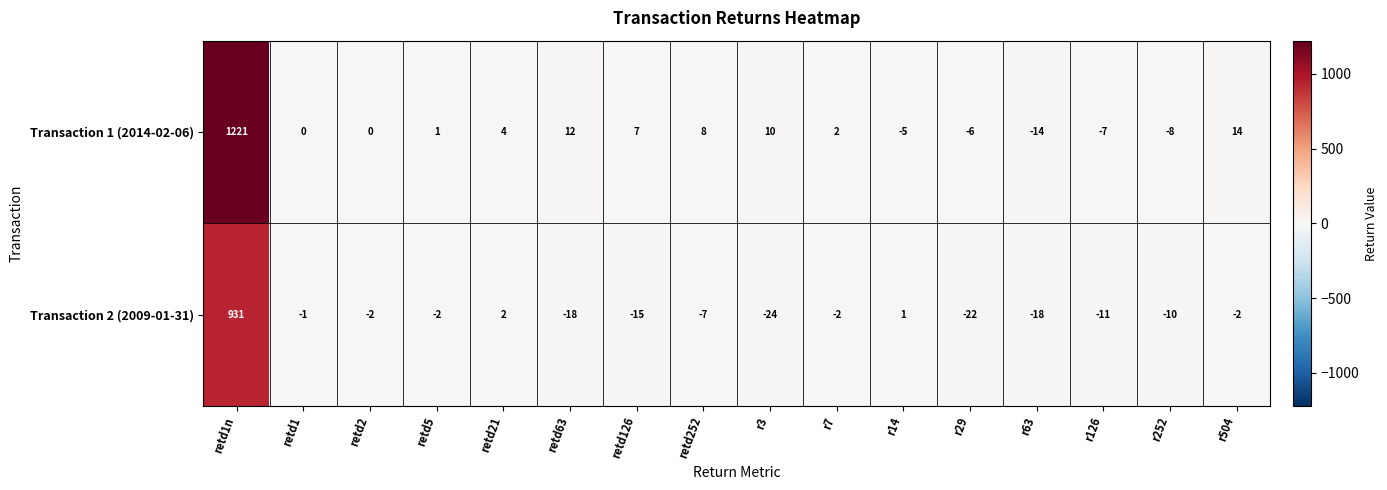

Rank the series at retd2 from lowest to highest value.

Transaction 2 (2009-01-31), Transaction 1 (2014-02-06)